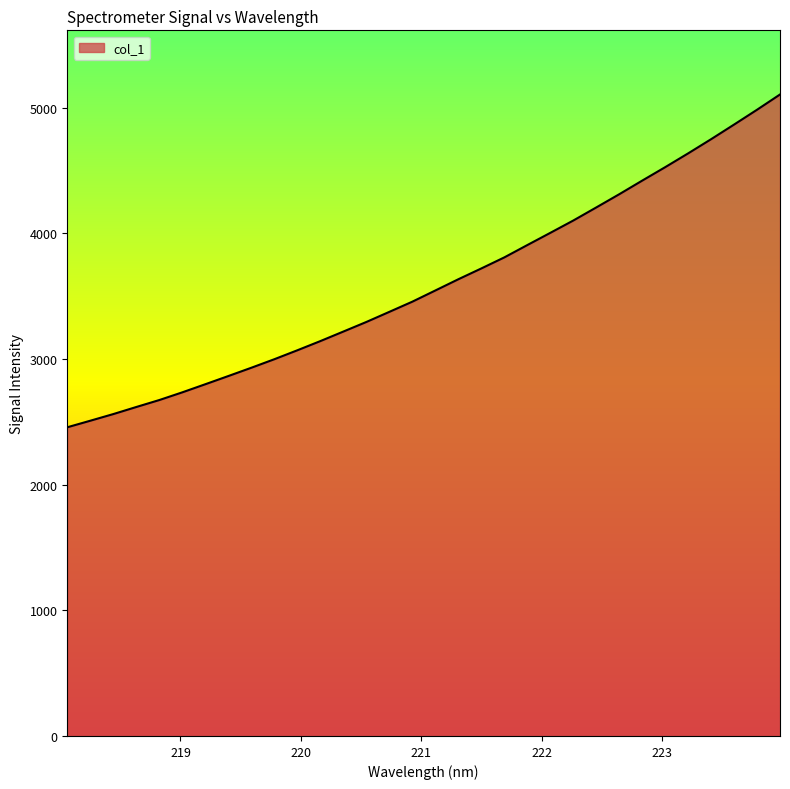

What is the difference between the maximum and minimum values?

2648.6